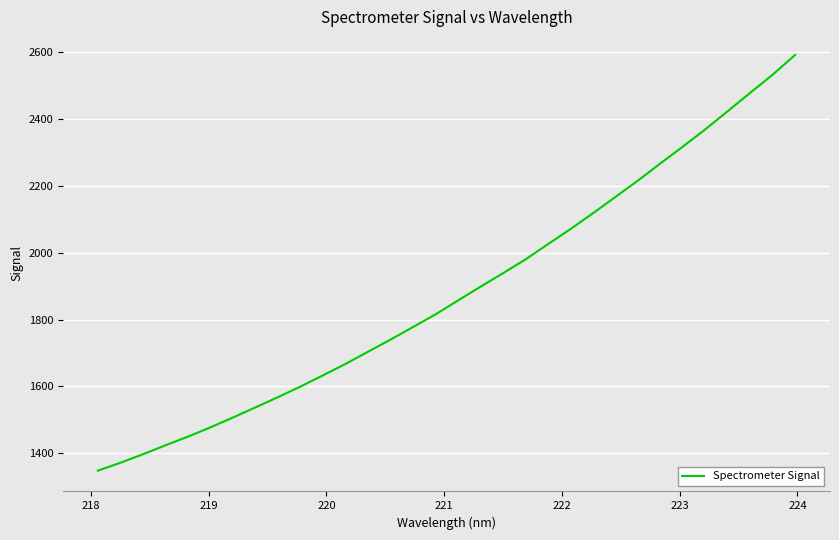

What is the minimum value shown in the chart?

1347.7